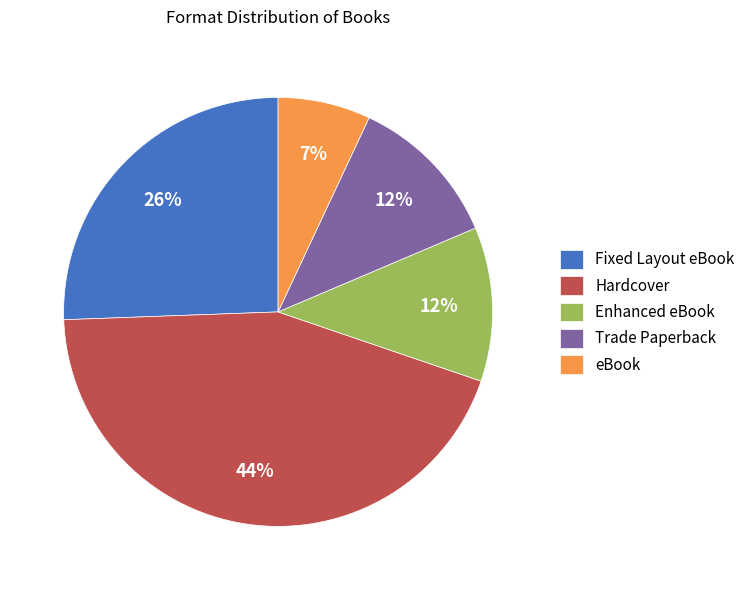

How many slices are in this pie chart?

5